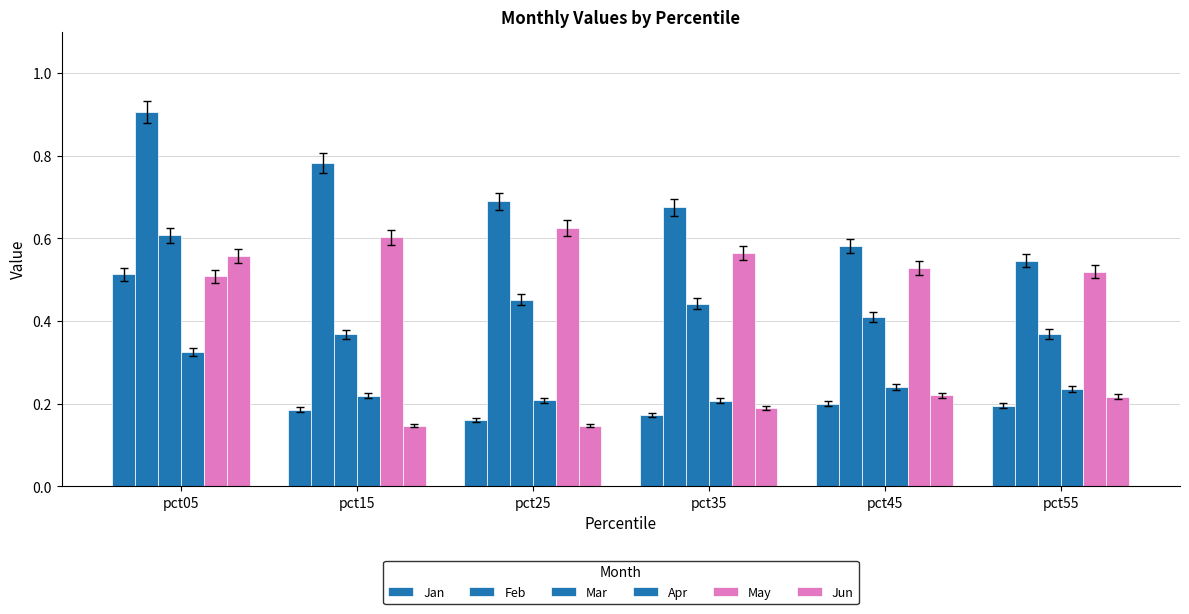

True or false: Jun has a value of 0.1 at pct45.

False